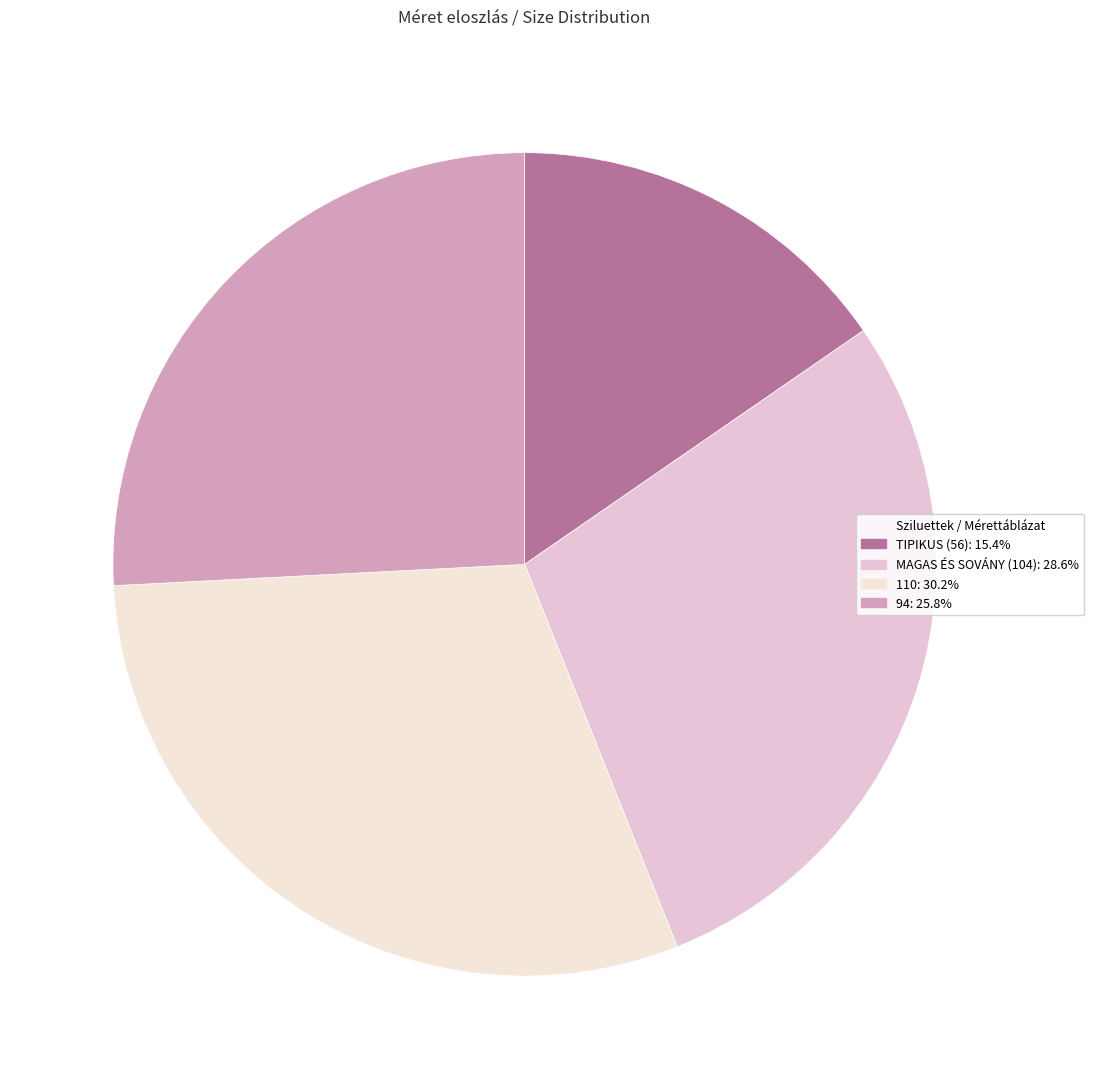

How many segments does this pie chart have?

4